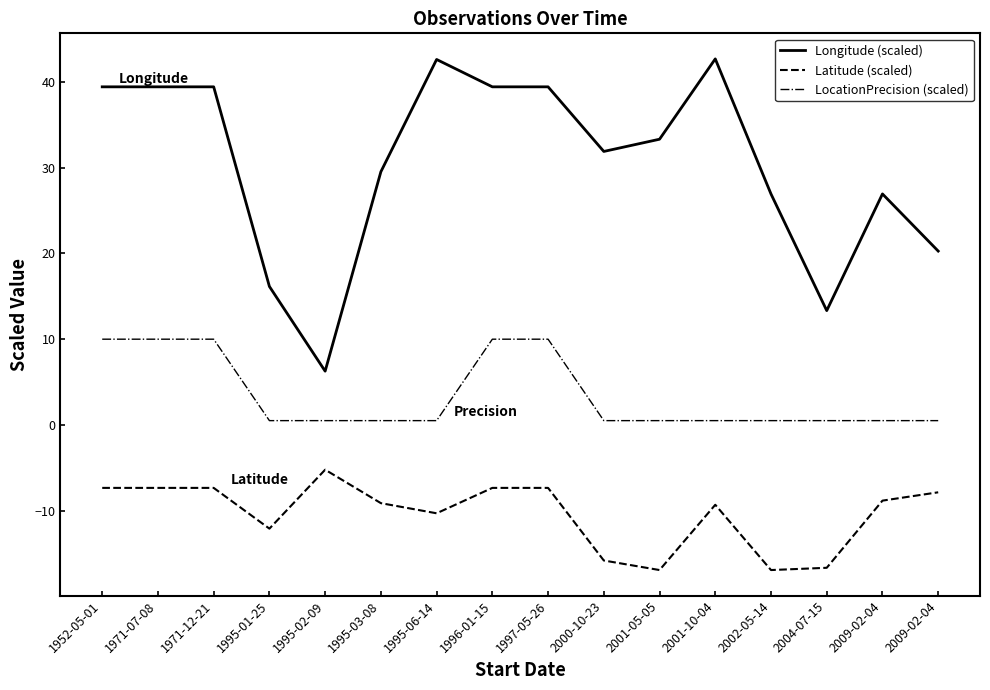

Is it true that LocationPrecision (scaled) equals 0.2 at 2001-10-04?

False